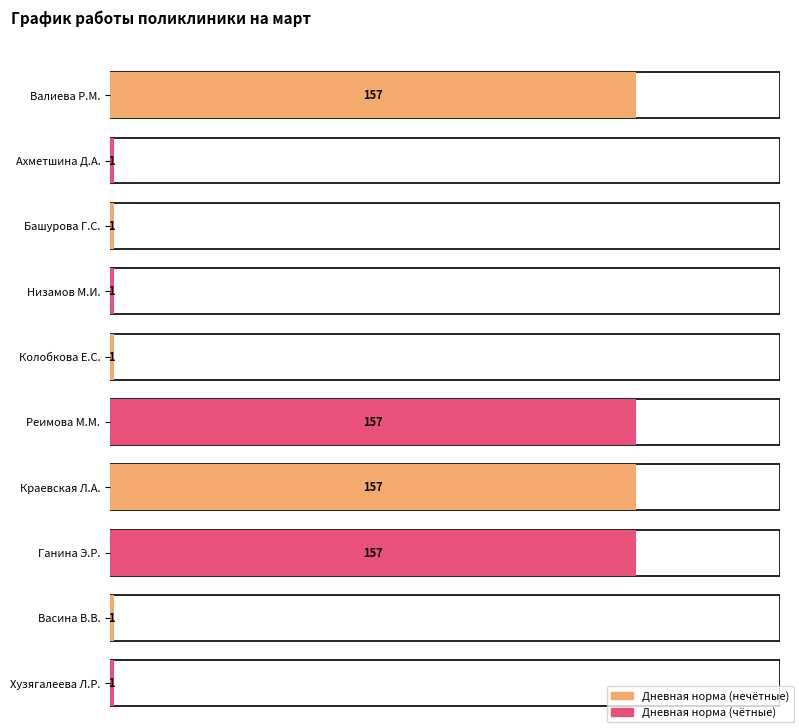

What is the value of the 4th bar from the left?

1